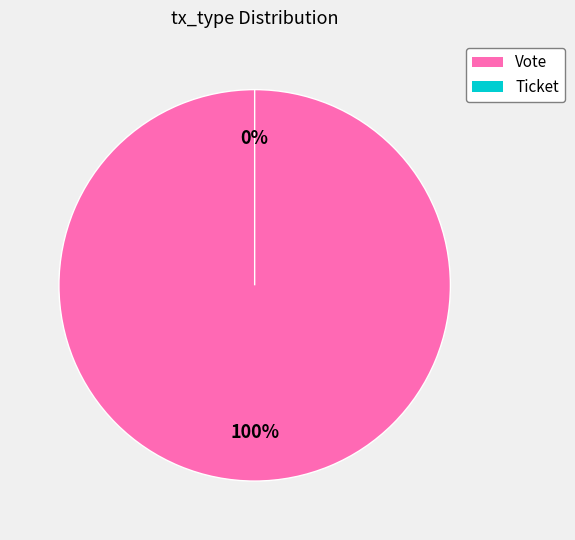

To the nearest percent, what portion does Vote represent?

100%